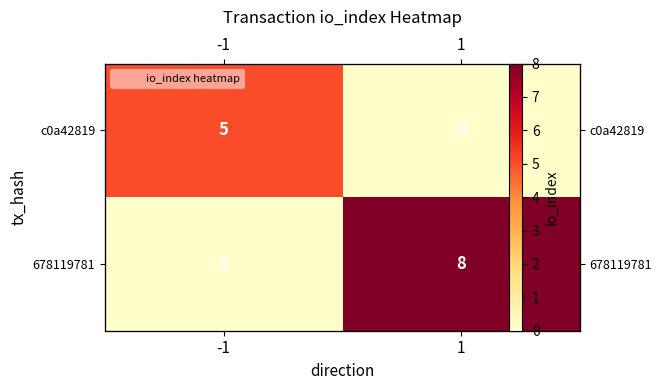

What is the total value across all series at -1?

5